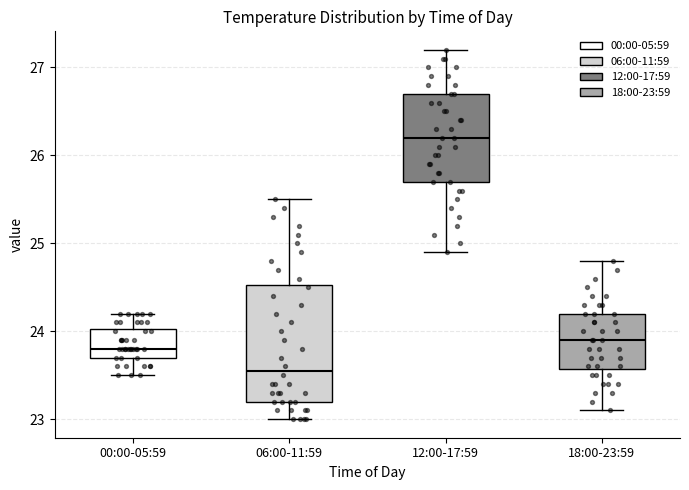

Reading left to right, read every box against the y-axis: the position of its median line, the range the box covers, and the ends of its whiskers. The values are not printed on the chart, so give them approximately, as read against the axis.

00:00-05:59: median 23.8, box 23.7 to 24.0, whiskers 23.5 to 24.2
06:00-11:59: median 23.6, box 23.2 to 24.5, whiskers 23.0 to 25.5
12:00-17:59: median 26.2, box 25.7 to 26.7, whiskers 24.9 to 27.2
18:00-23:59: median 23.9, box 23.6 to 24.2, whiskers 23.1 to 24.8